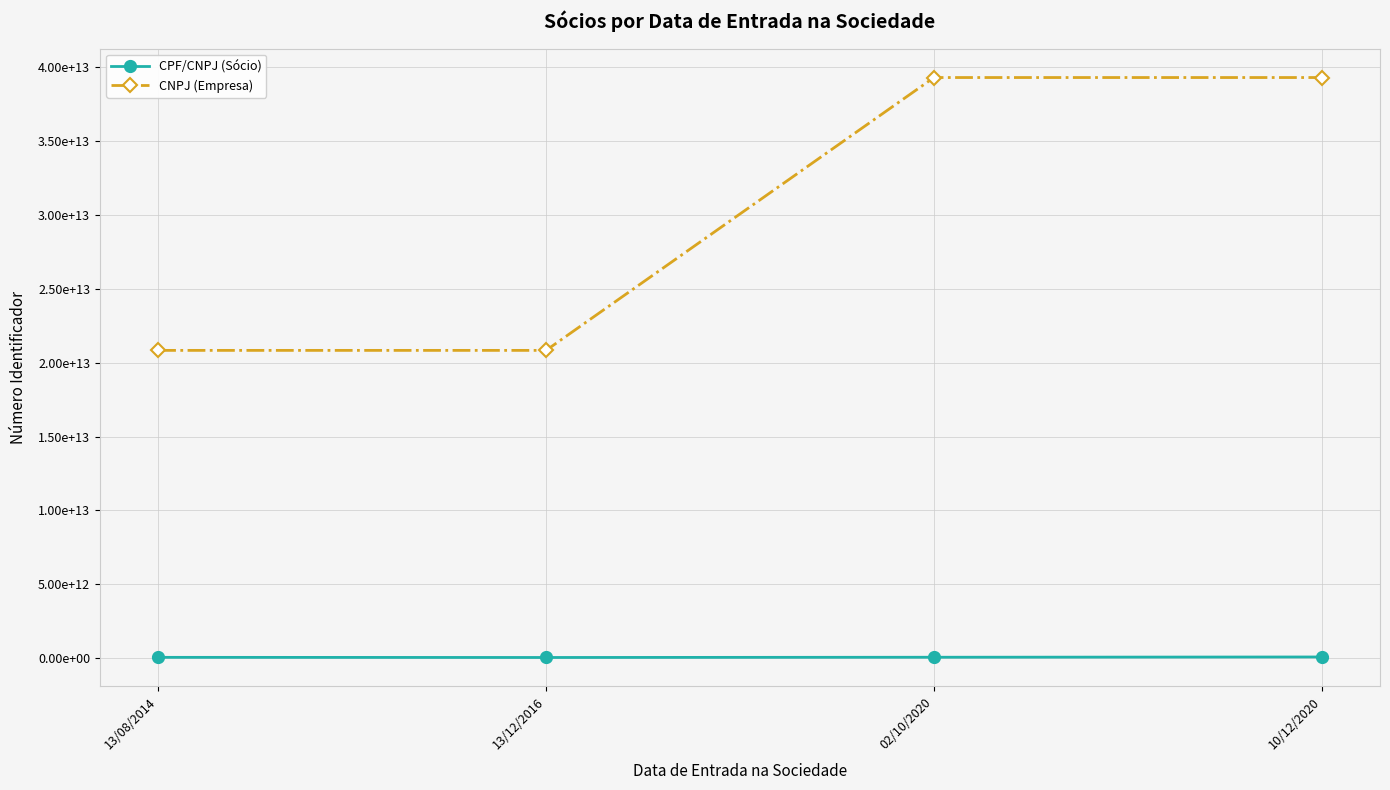

Reading left to right, transcribe all the data shown in this chart.

CPF/CNPJ (Sócio): 63966409100	54320330110	70560625200	89072146115
CNPJ (Empresa): 20829055000116	20829055000116	39286575000158	39286575000158